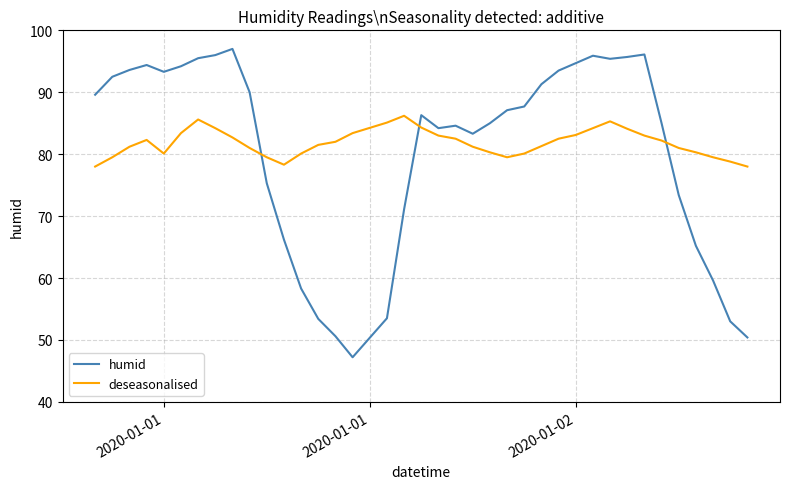

List the series in order of their peak value, lowest first.

deseasonalised, humid